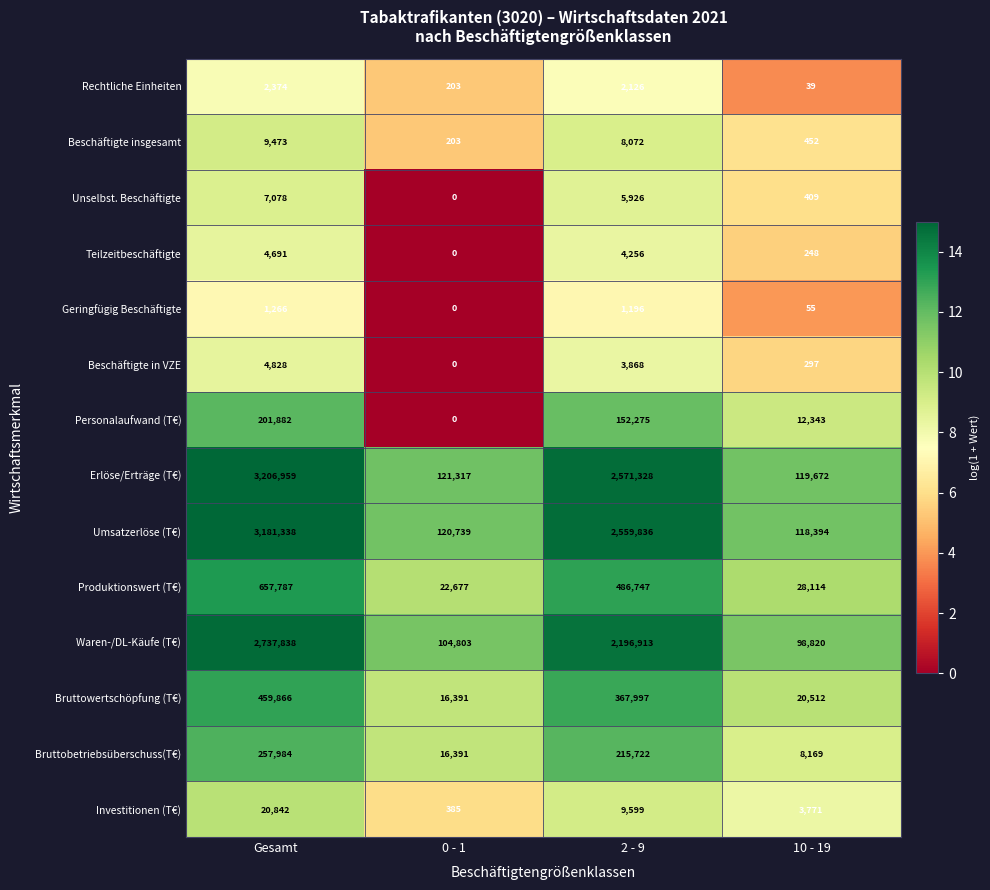

Which series has the widest spread of values?

Erlöse/Erträge (T€)